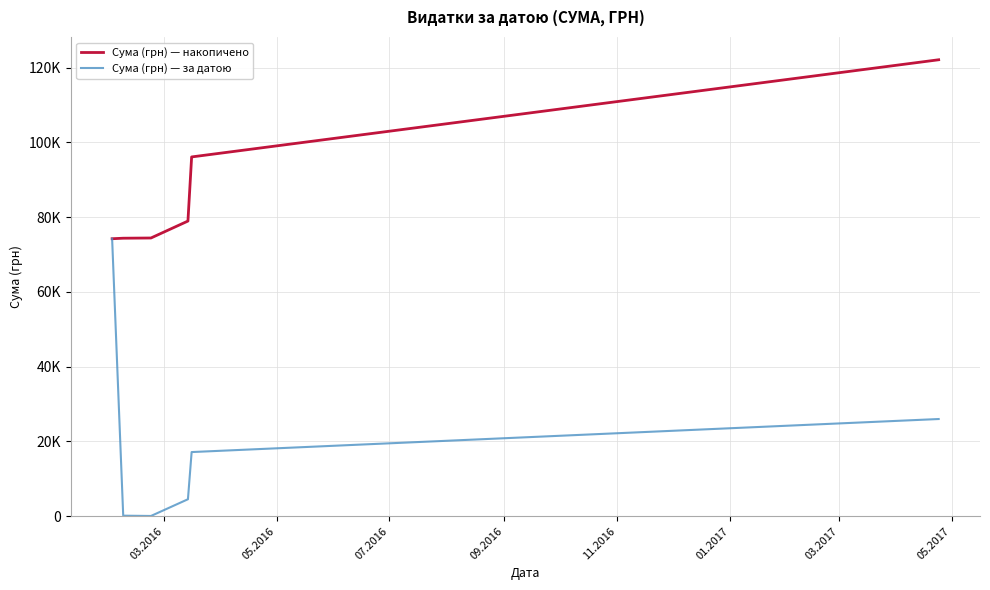

Does the chart have visible grid lines?

Yes